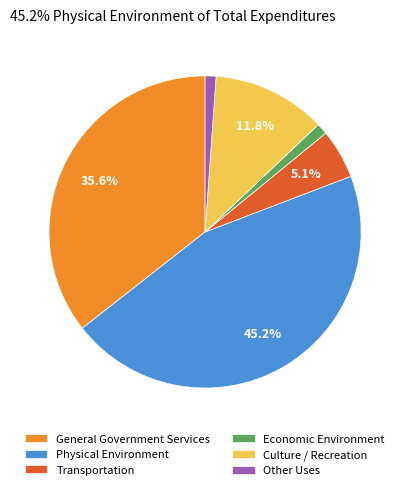

To the nearest percent, what is the difference between the largest and smallest slice percentages?

44%